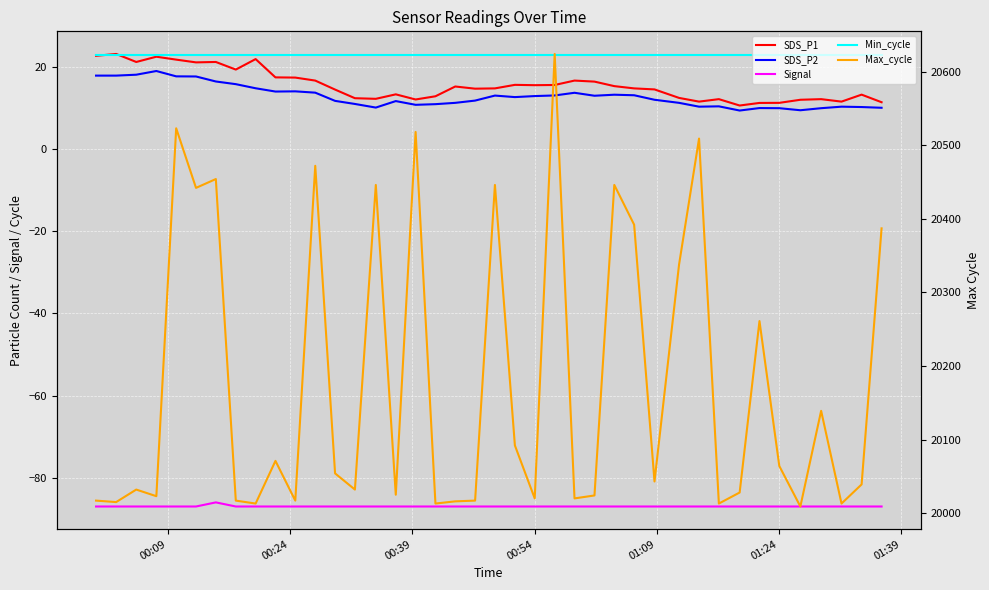

Does the chart display data point markers on the line(s)?

No